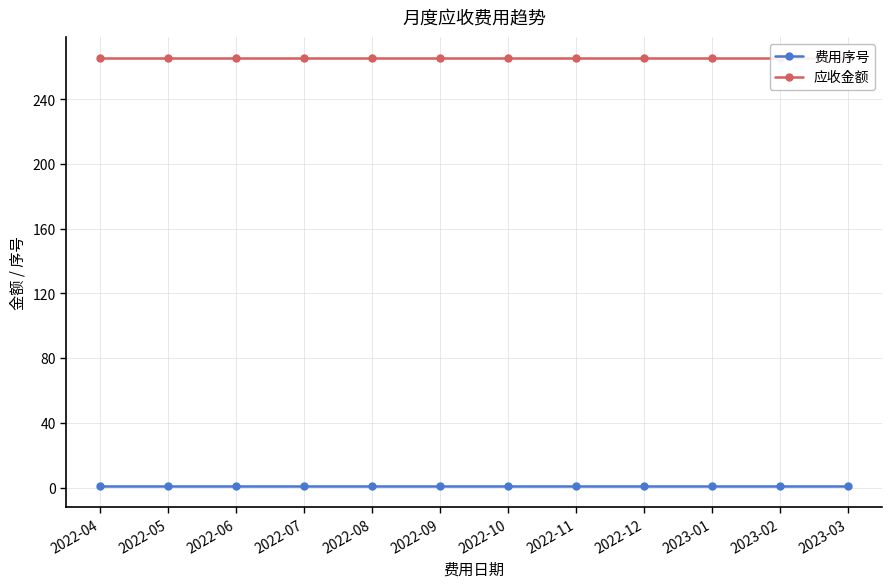

What are all the series names shown in the legend?

费用序号, 应收金额